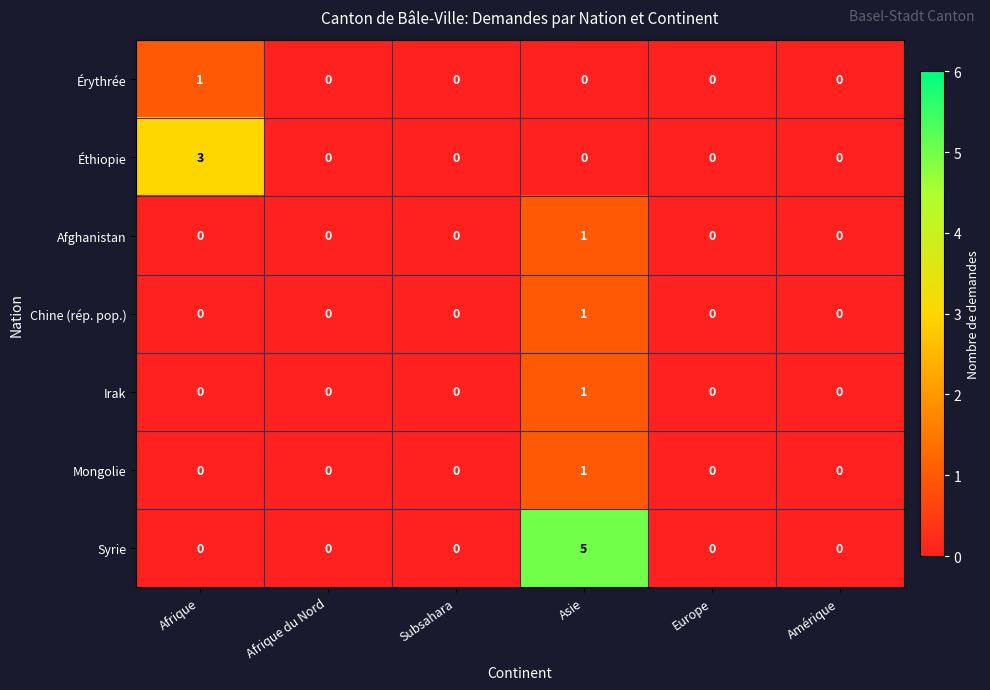

Which series has the largest range (max minus min)?

Syrie